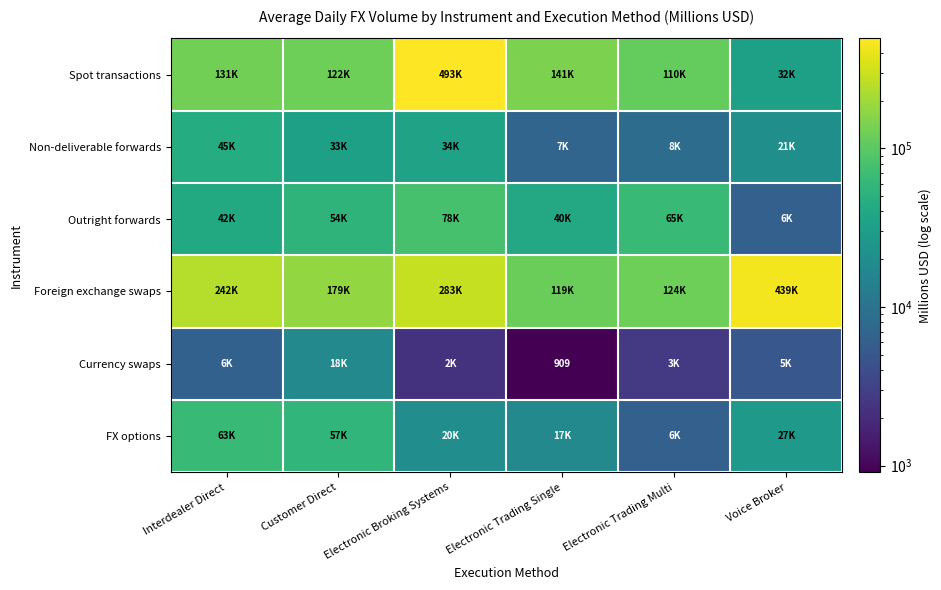

What value does the FX options series have at Voice Broker?

27478.8